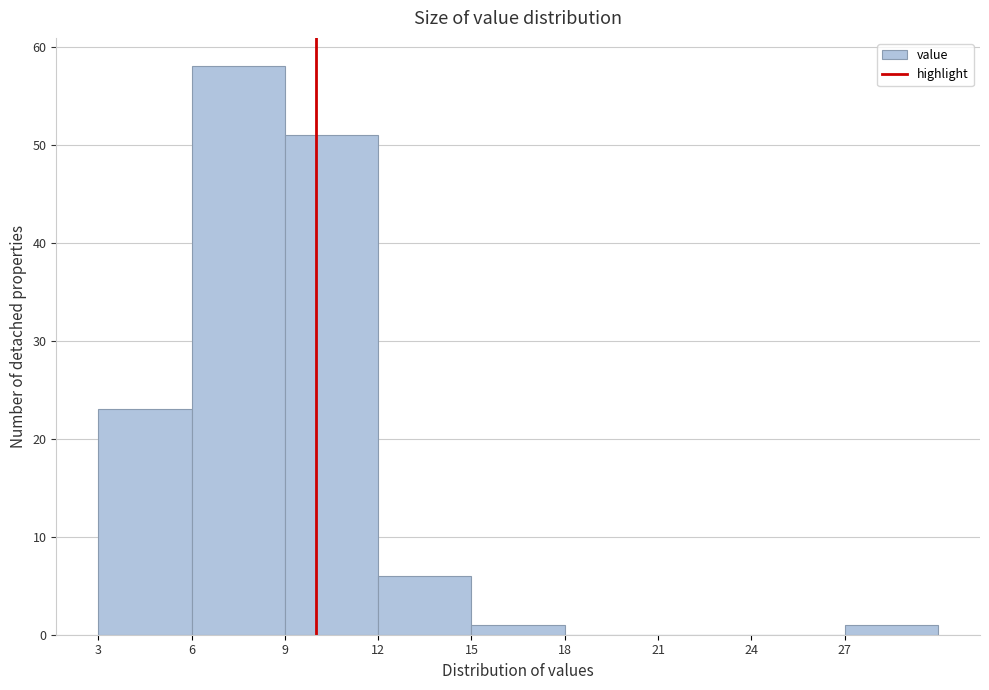

Reading left to right, transcribe this chart: for each bar, give the range it covers on the x-axis and its height. The values are not printed on the chart, so give them approximately, as read against the axis.

3 to 6: 23
6 to 9: 58
9 to 12: 51
12 to 15: 6
15 to 18: 1
18 to 21: 0
21 to 24: 0
24 to 27: 0
27 to 30: 1